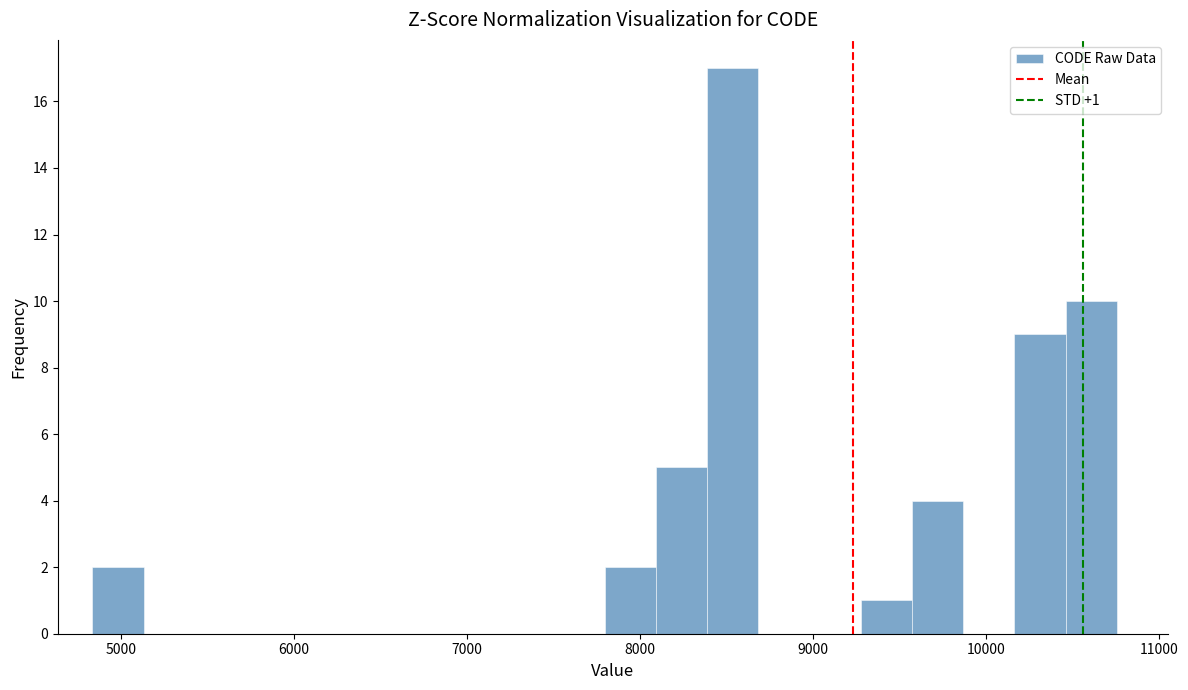

Read against the x-axis, roughly where is the centre of the tallest bar?

8500